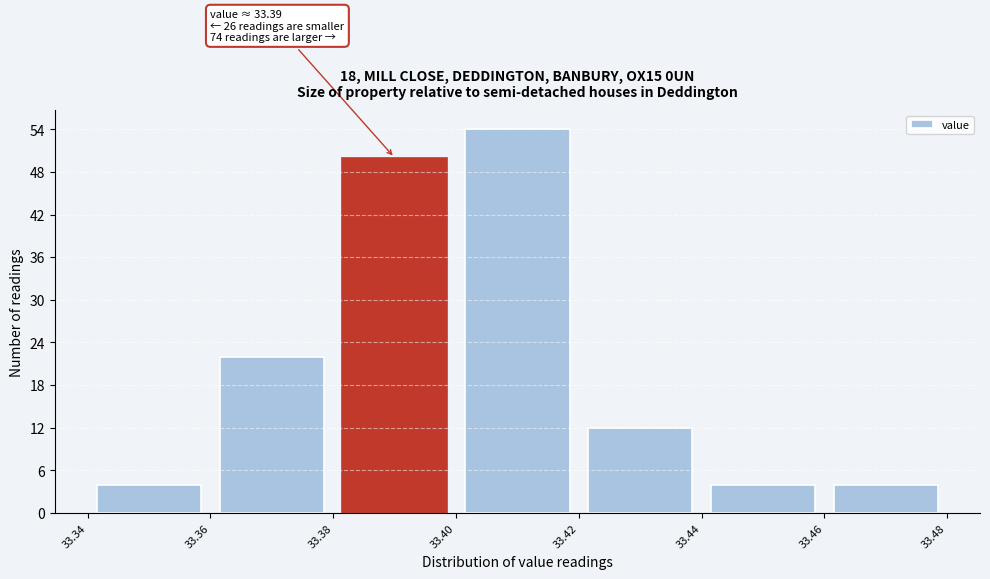

Over which range of the x-axis is the bar tallest?

33.40 to 33.42